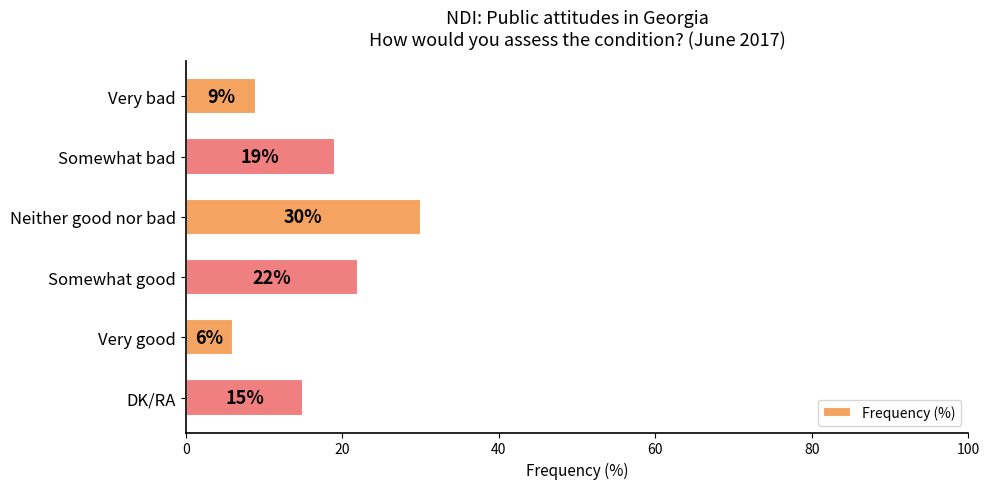

What is the greatest value displayed?

30